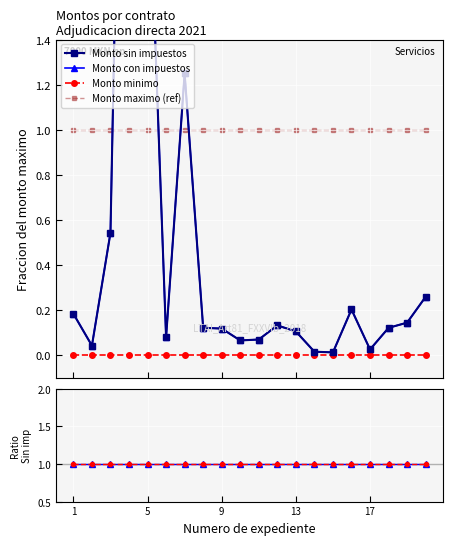

What is the minimum value for Monto maximo (ref)?

1